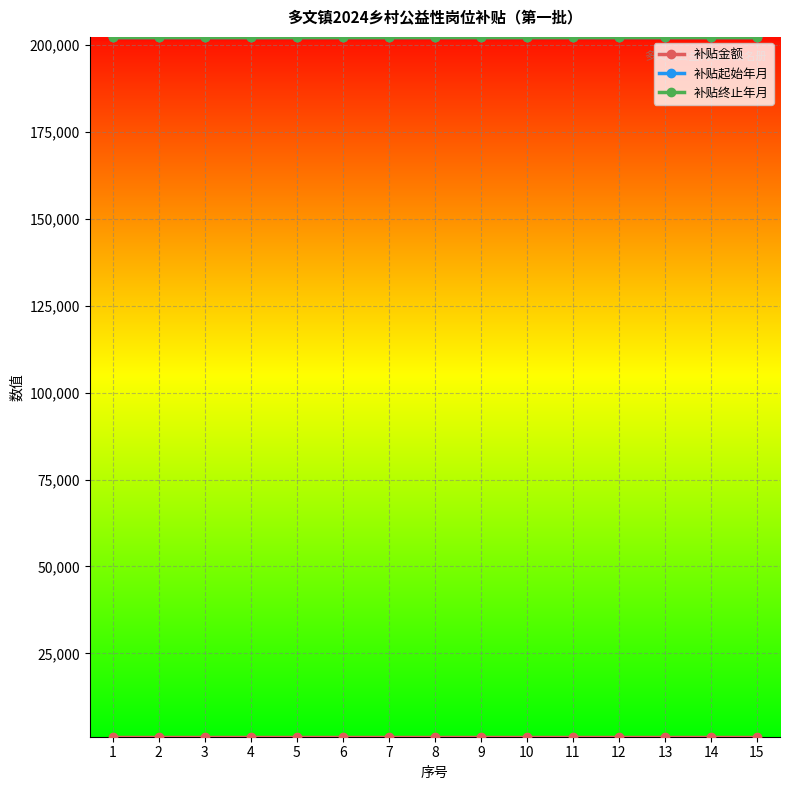

At 14, list the series in order from largest to smallest.

补贴起始年月, 补贴终止年月, 补贴金额